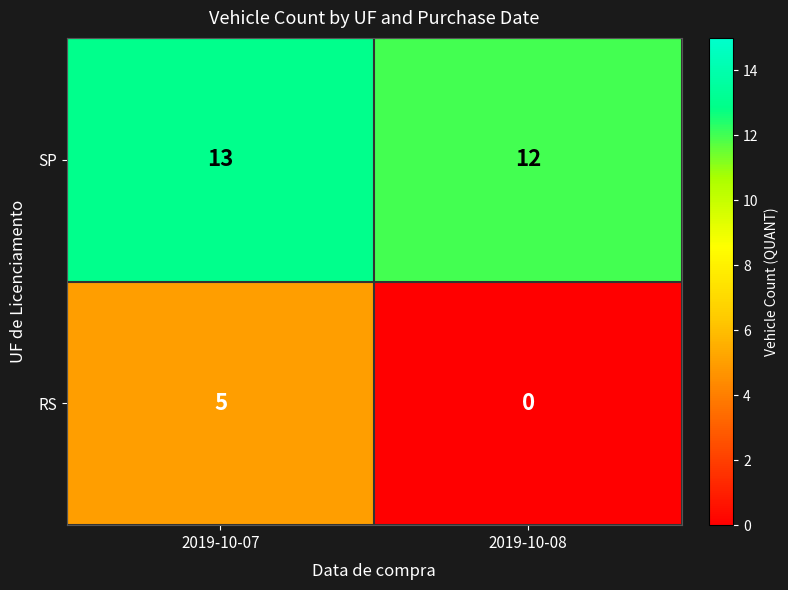

Which series has the widest spread of values?

RS